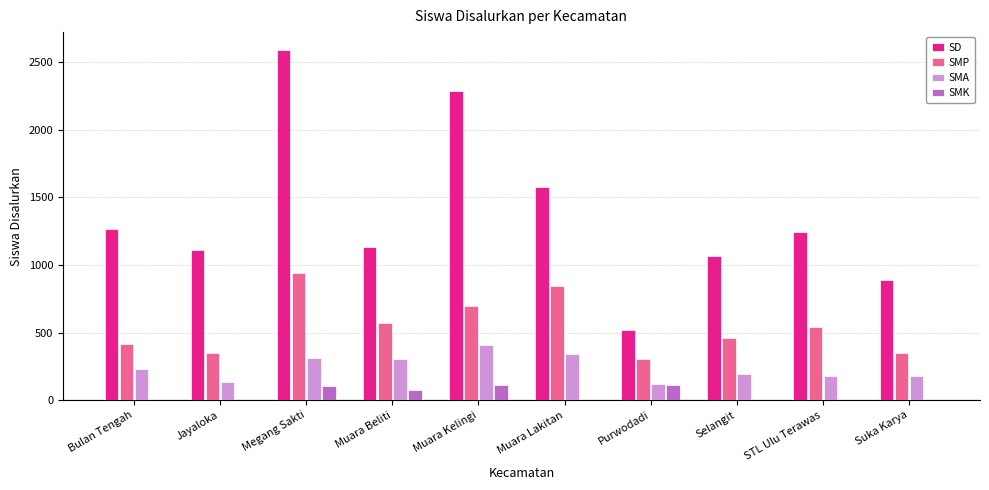

Which series changed the most between Muara Kelingi and Purwodadi?

SD